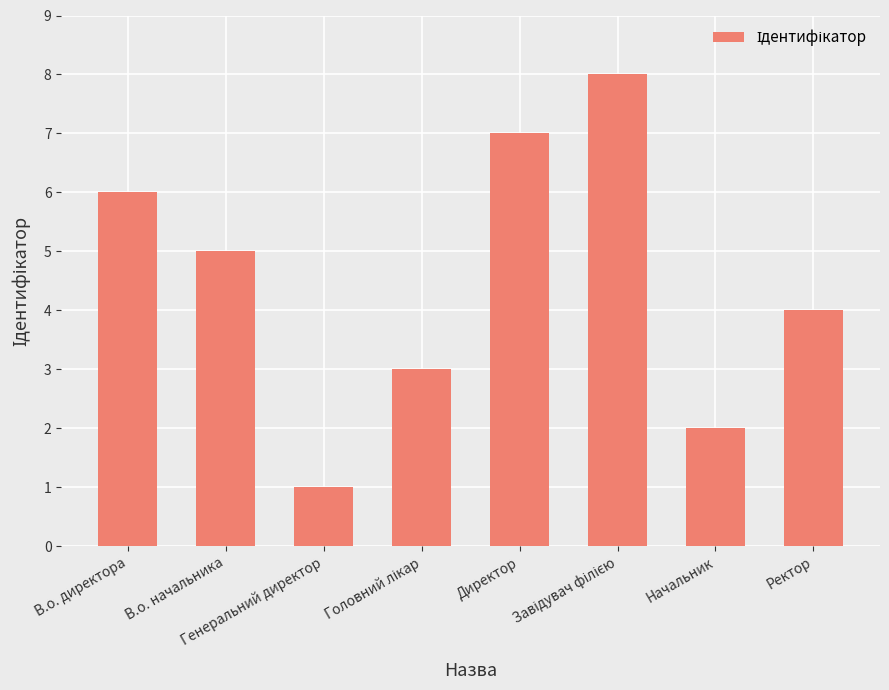

How many distinct data groups are displayed?

1